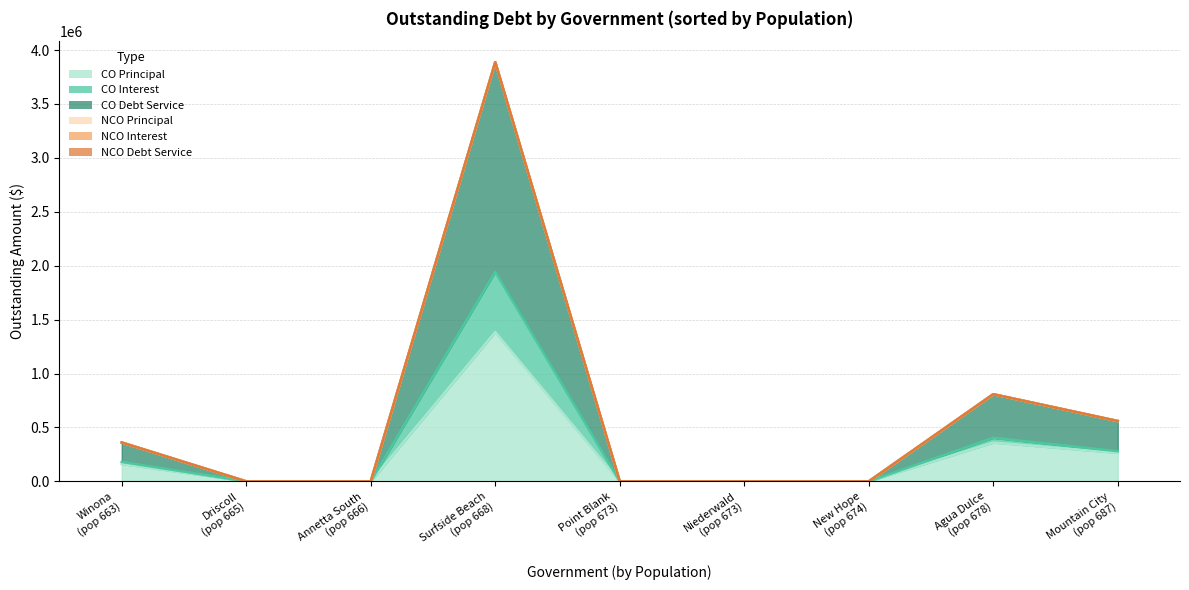

What is the total value across all series at Winona?

360659.0